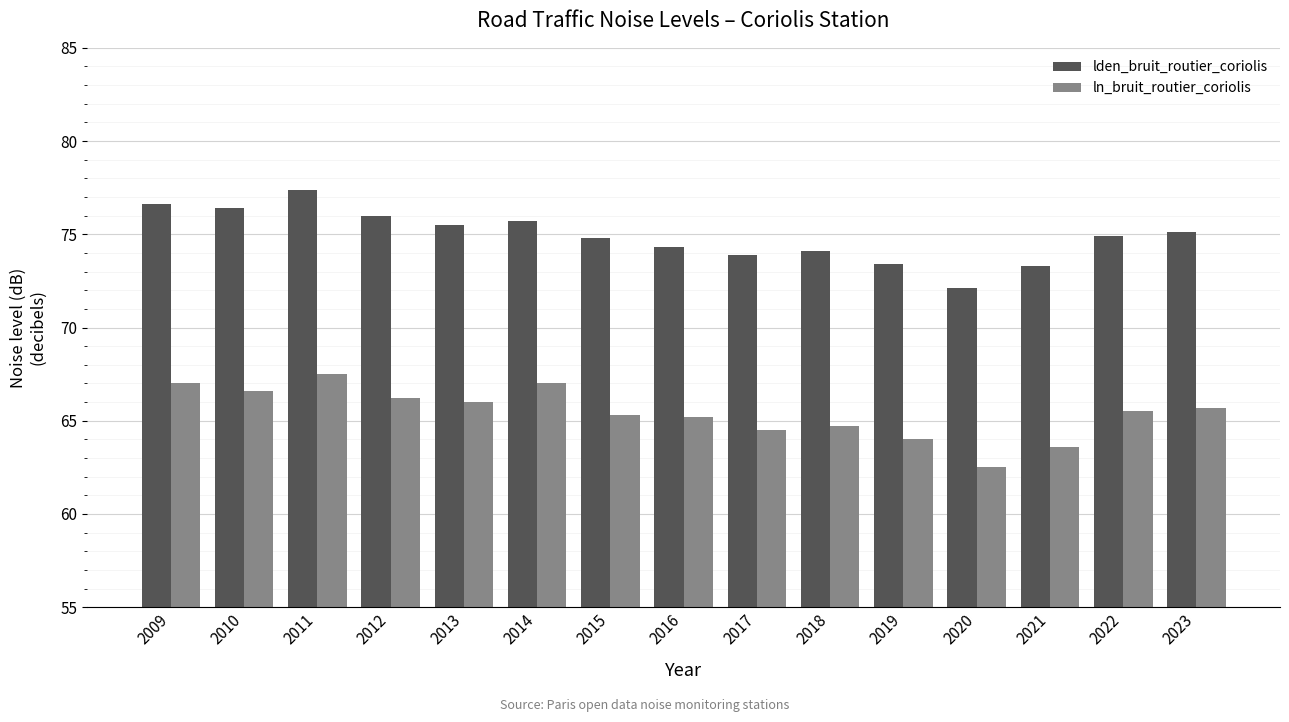

At which category is the sum across all series the highest?

2011